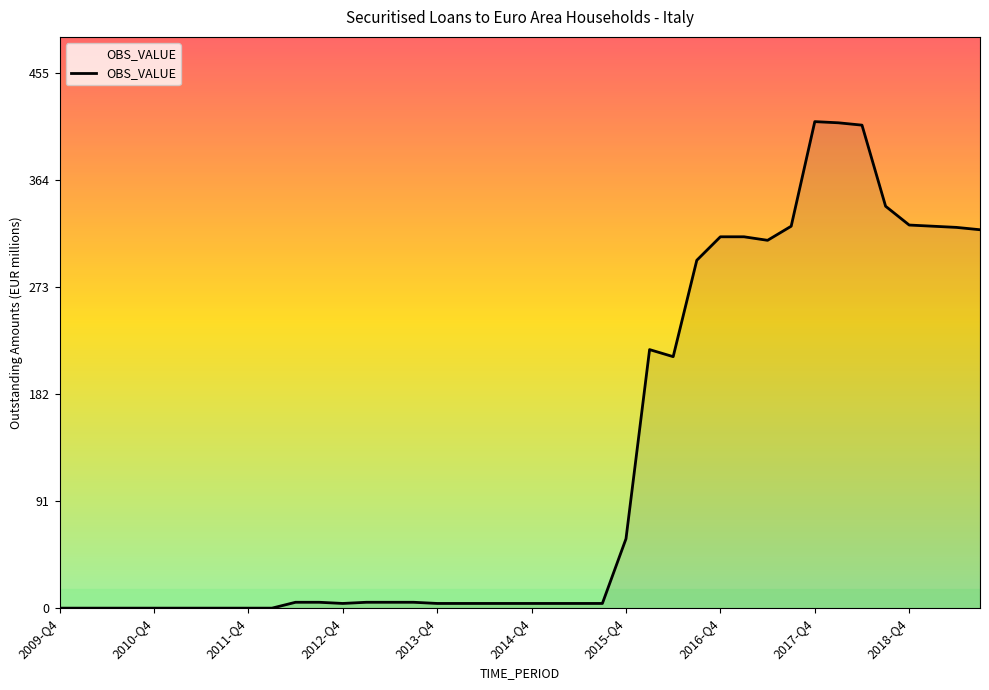

What is the difference between the maximum and minimum values?

414